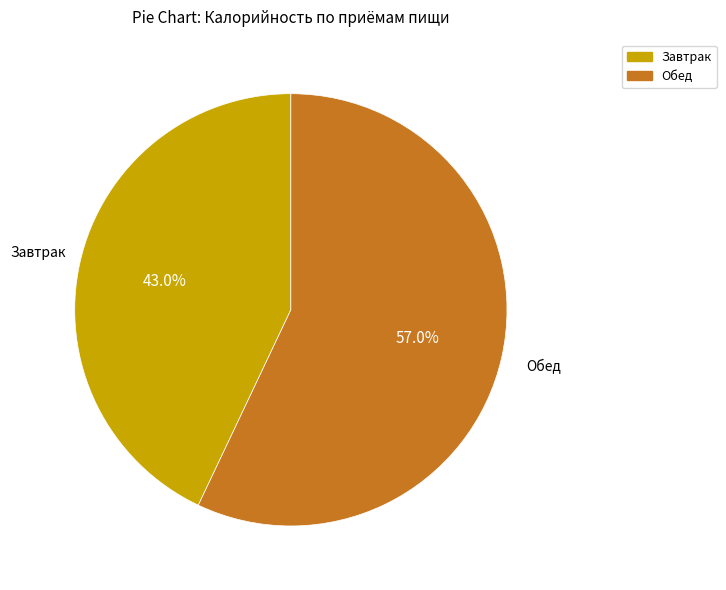

True or false: Обед accounts for 44% of the total.

False